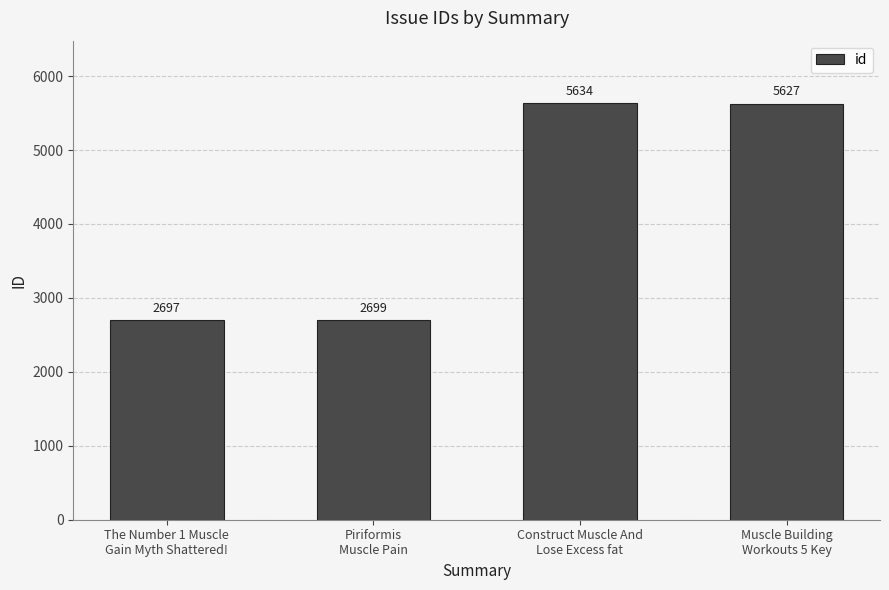

List the labels in order of value, largest first.

Construct Muscle And
Lose Excess fat, Muscle Building
Workouts 5 Key, Piriformis
Muscle Pain, The Number 1 Muscle
Gain Myth Shattered!